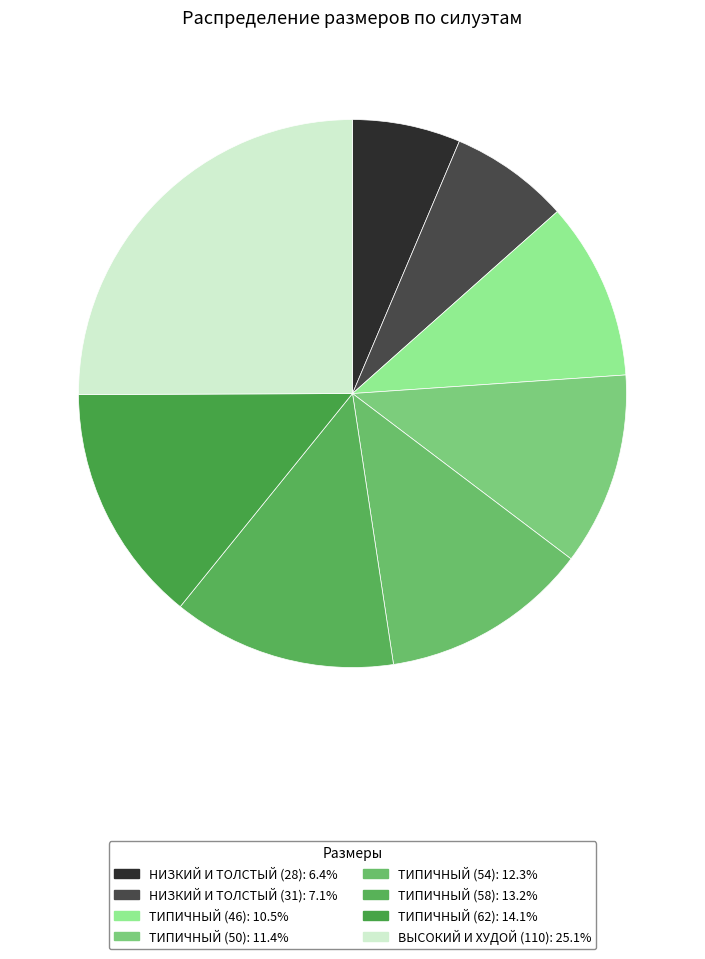

Rank the categories by value from lowest to highest.

НИЗКИЙ И ТОЛСТЫЙ (28), НИЗКИЙ И ТОЛСТЫЙ (31), ТИПИЧНЫЙ (46), ТИПИЧНЫЙ (50), ТИПИЧНЫЙ (54), ТИПИЧНЫЙ (58), ТИПИЧНЫЙ (62), ВЫСОКИЙ И ХУДОЙ (110)